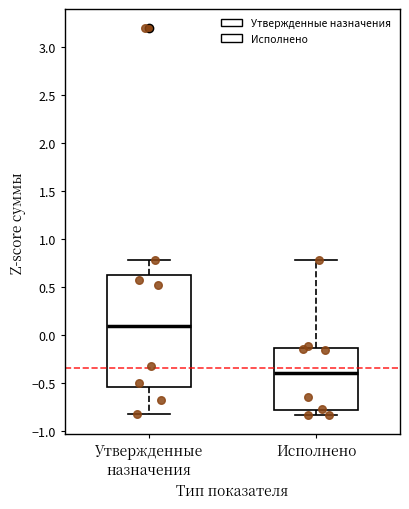

Where does the lower whisker of the box for Утвержденные назначения end on the y-axis? The values are not printed on the chart, so give them approximately, as read against the axis.

-0.85